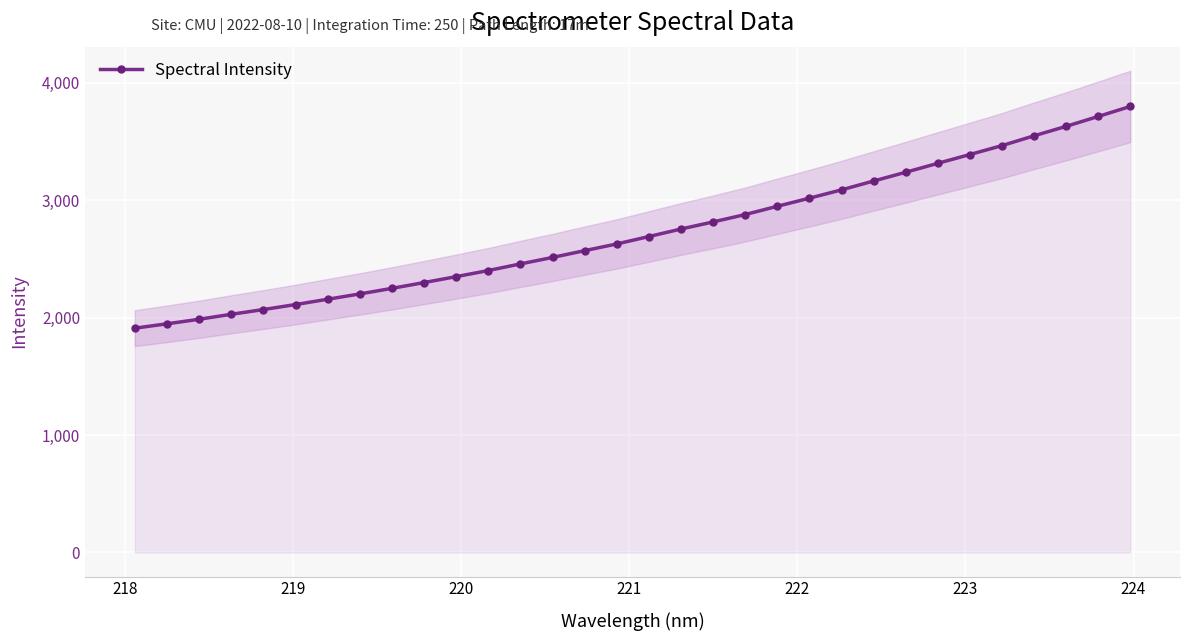

What is the sum of all values?

87313.1